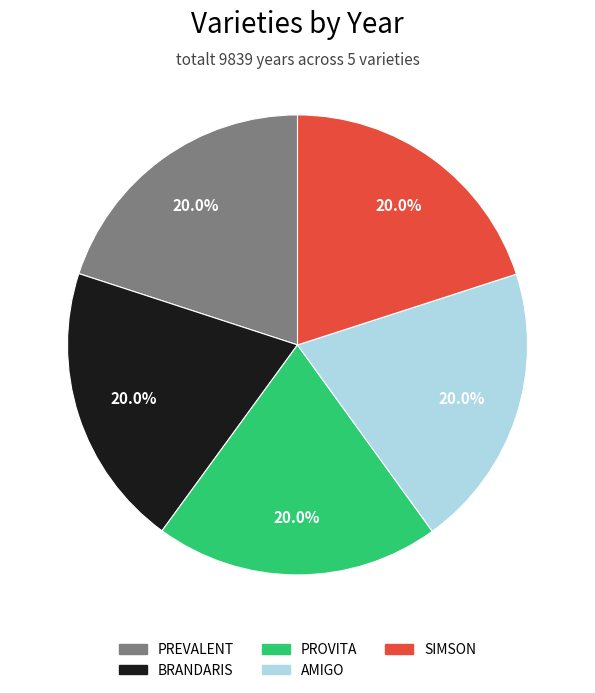

Does PREVALENT account for over 50% of the chart?

No